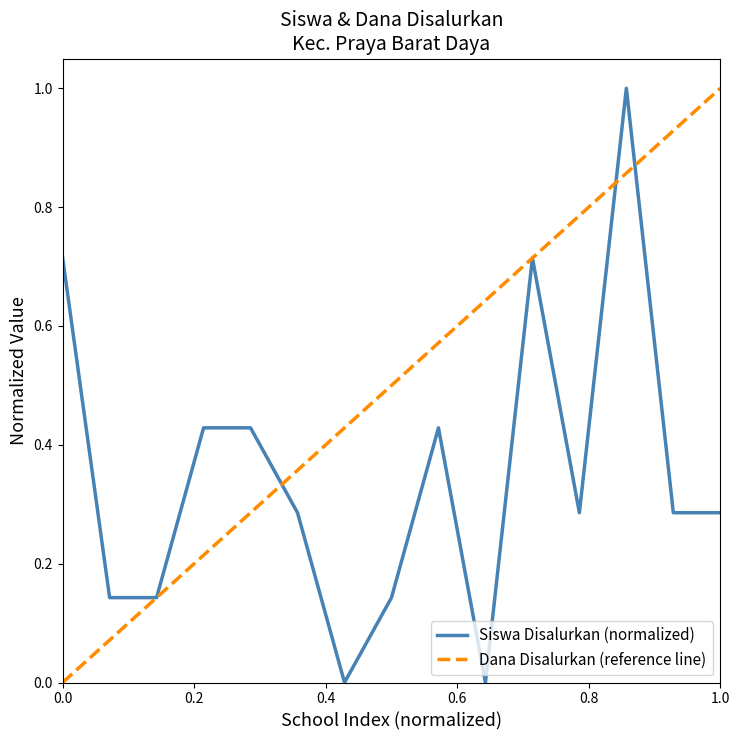

What is the highest value of the Siswa Disalurkan (normalized) series?

1.0